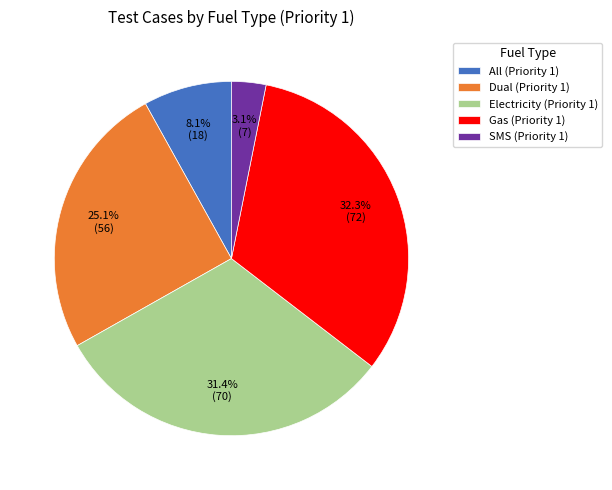

How many segments does this pie chart have?

5